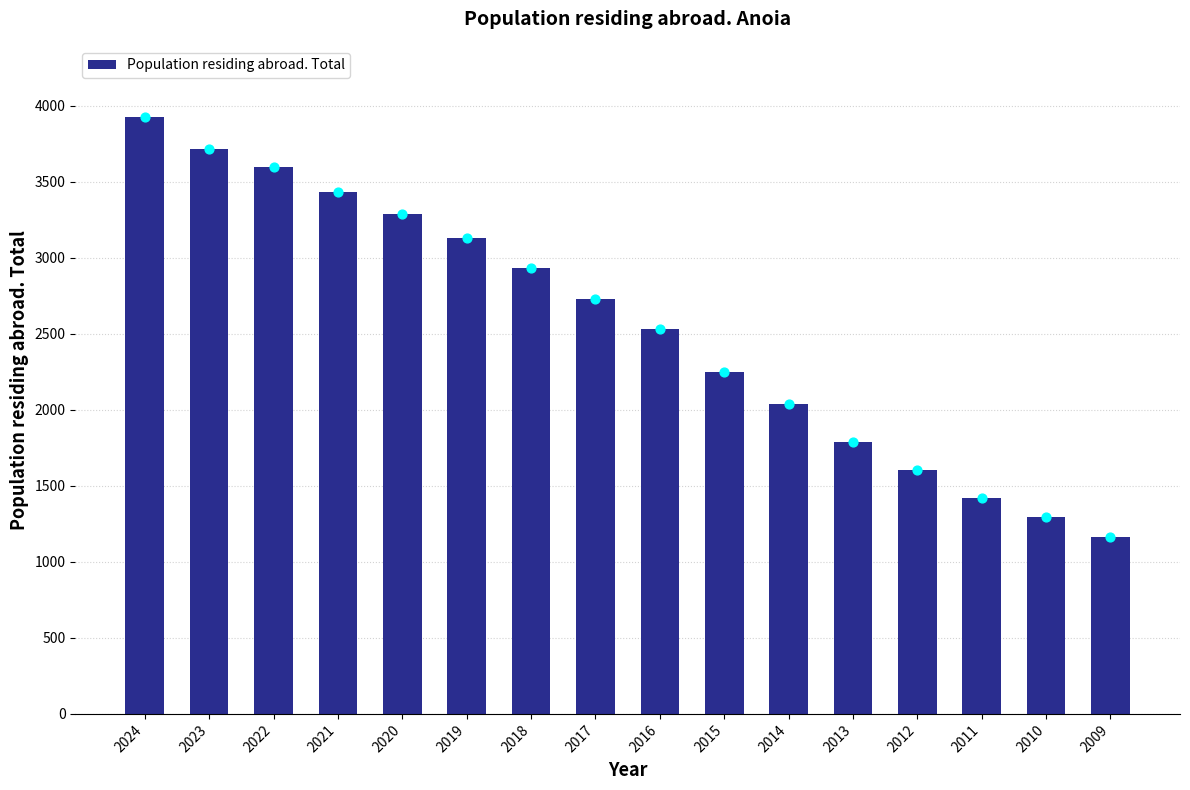

Approximately how many times larger is the value at 2018 compared to 2024?

0.7